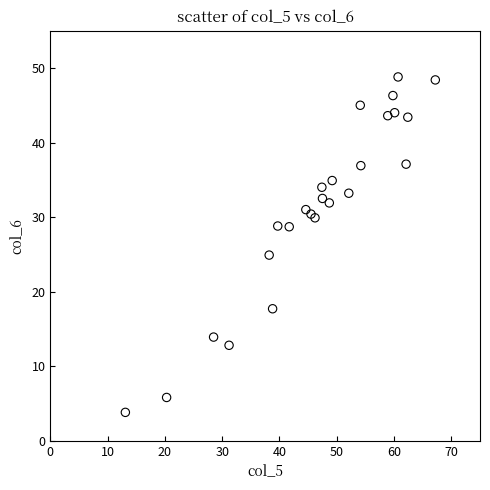

What Y value in the scatter plot is closest to 26?

24.9